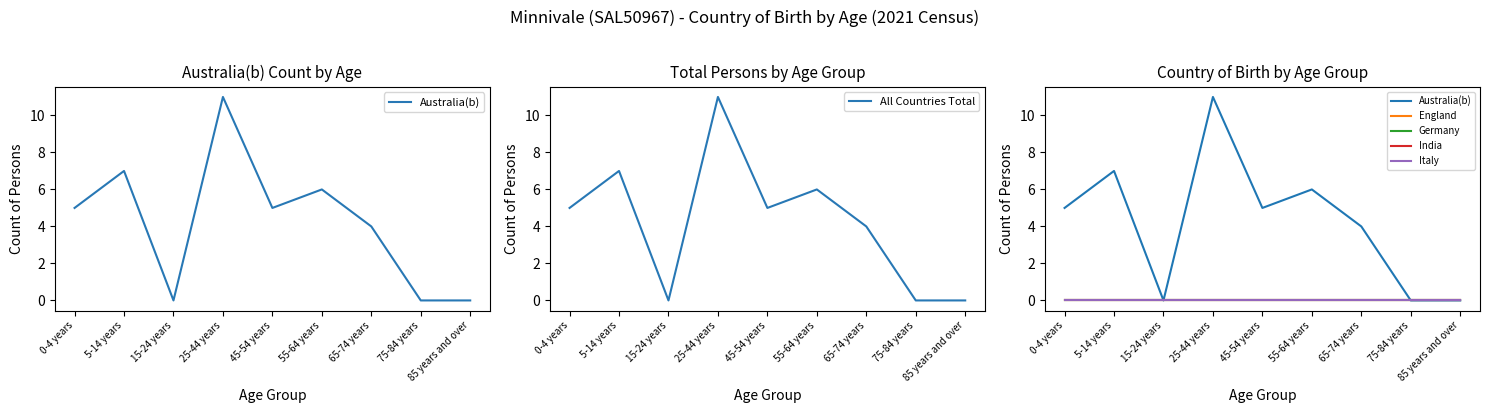

Which series has the widest spread of values?

Australia(b)